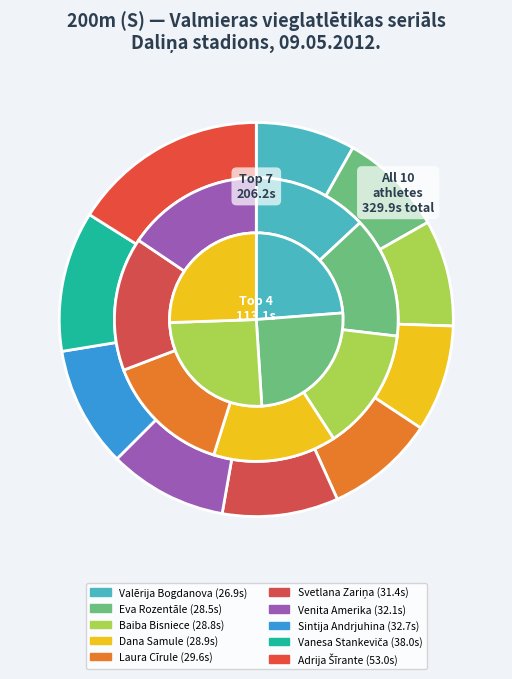

Count the number of slices in the pie.

10